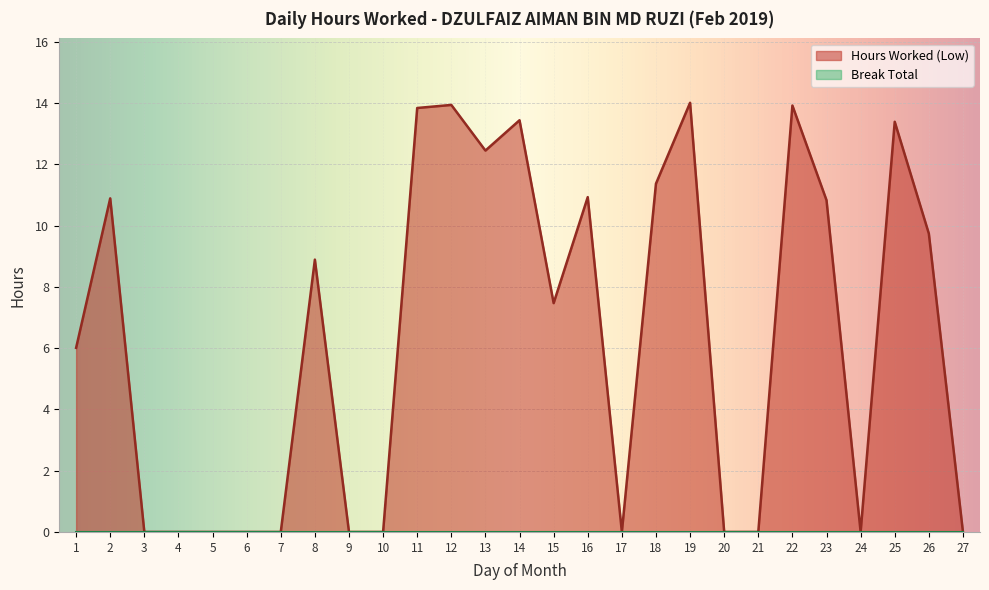

What is the approximate value at 25?

13.4